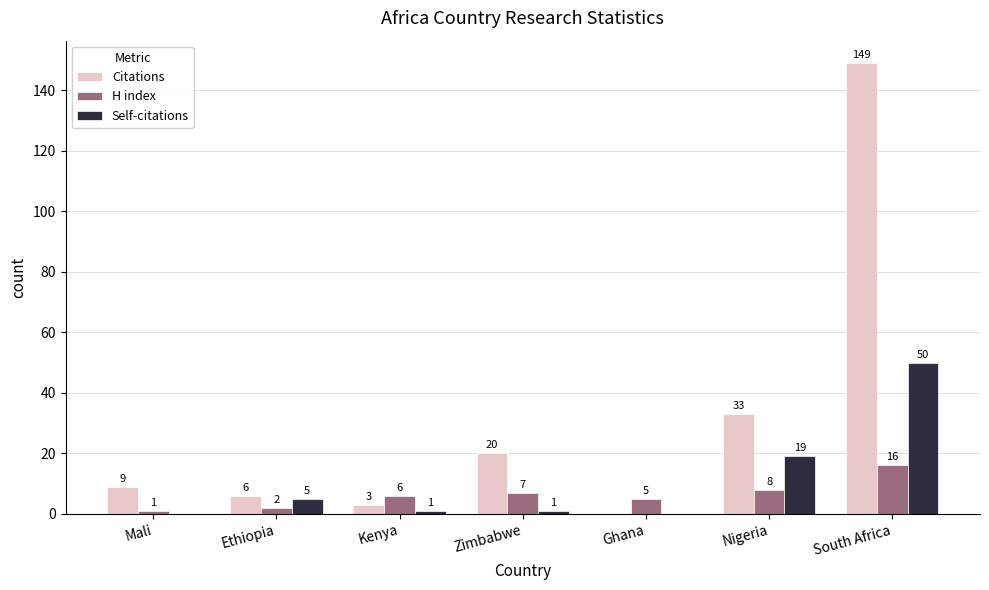

How many groups of bars are there?

7